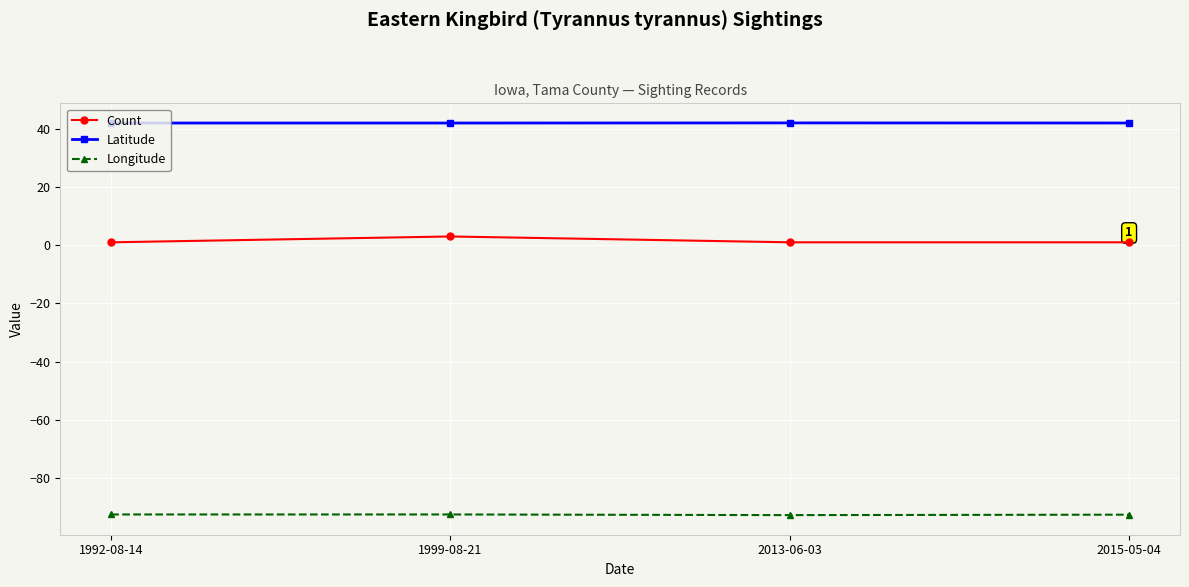

Is it true that Latitude equals 41.9 at 1999-08-21?

True